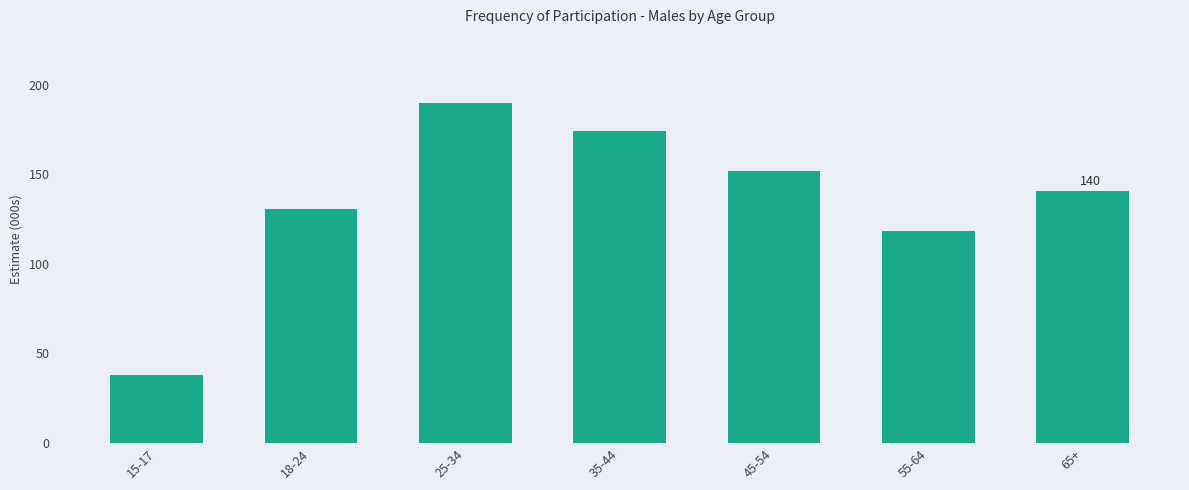

What position from the right is 65+?

1